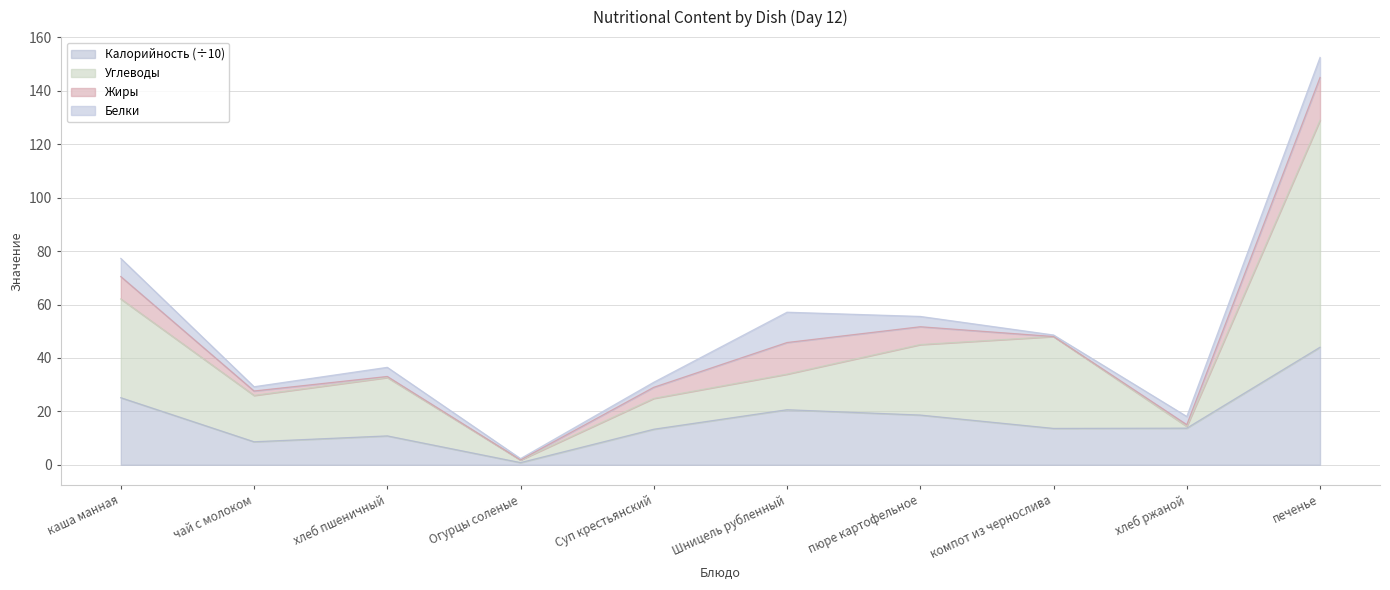

What is the total value across all series at компот из чернослива?

48.6